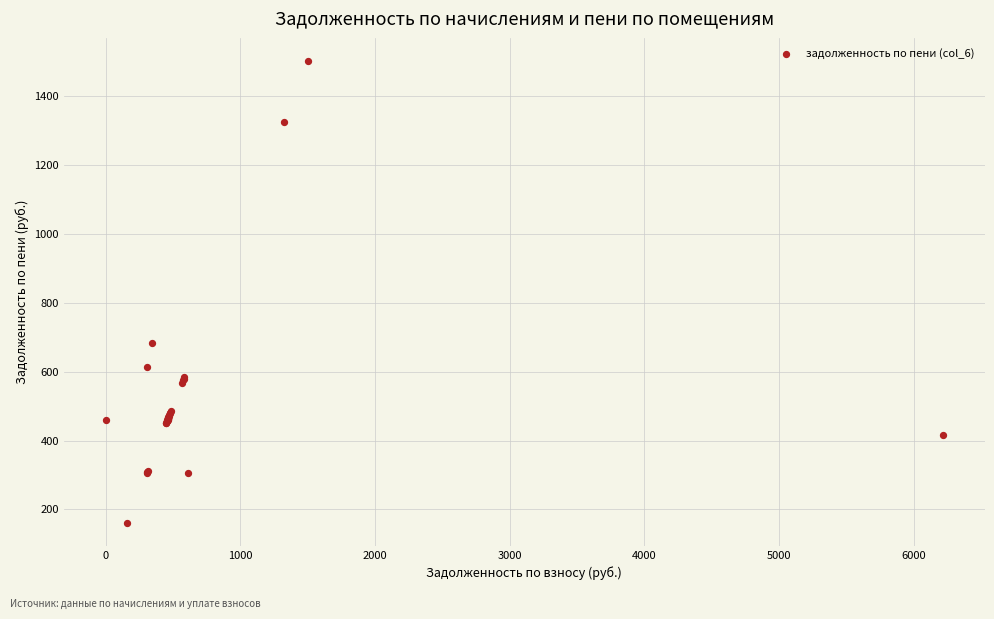

What Y value in the scatter plot is closest to 831?

683.3